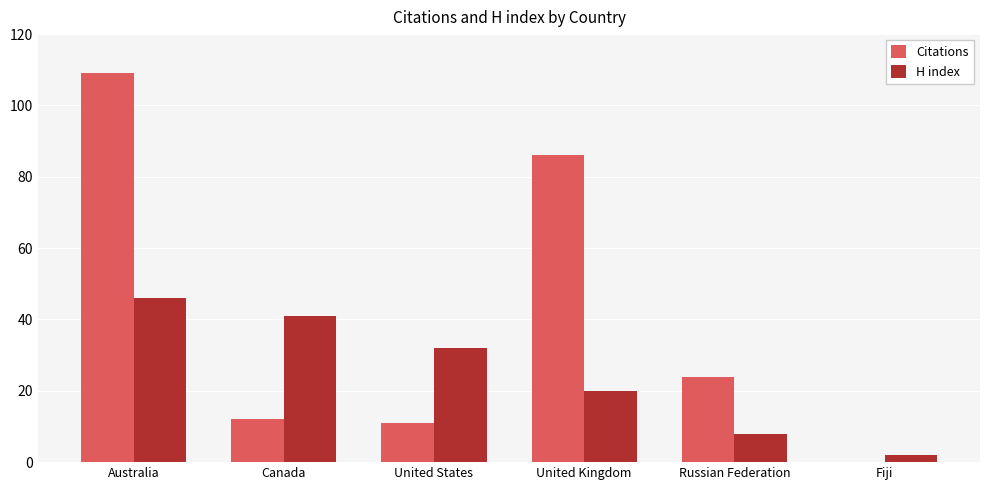

Is it true that H index equals 25 at Australia?

False